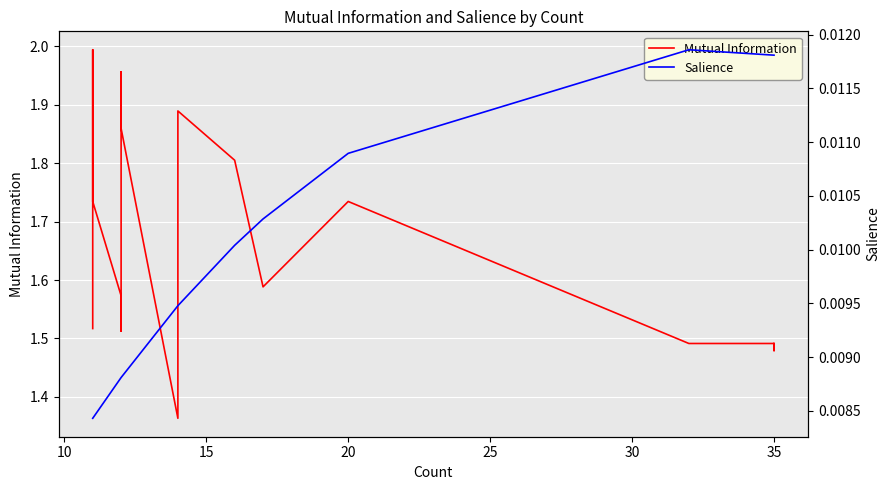

How many lines are shown in the chart?

2